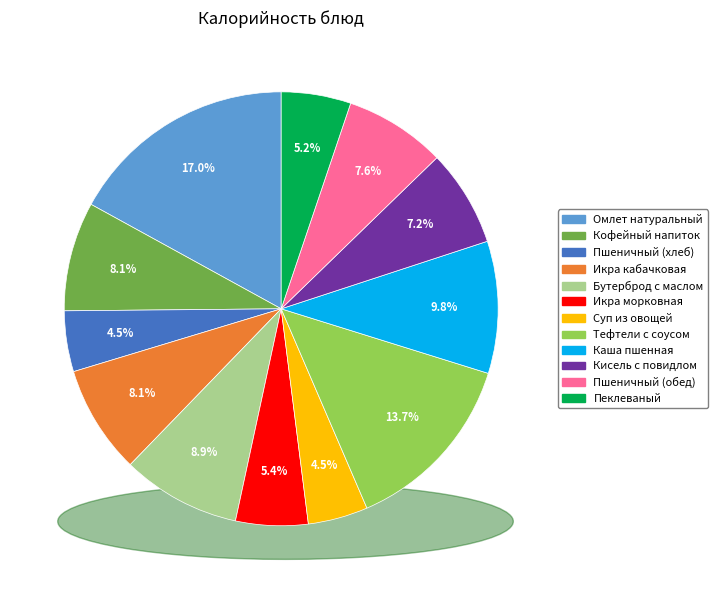

Is there any slice that represents more than half of the pie?

No